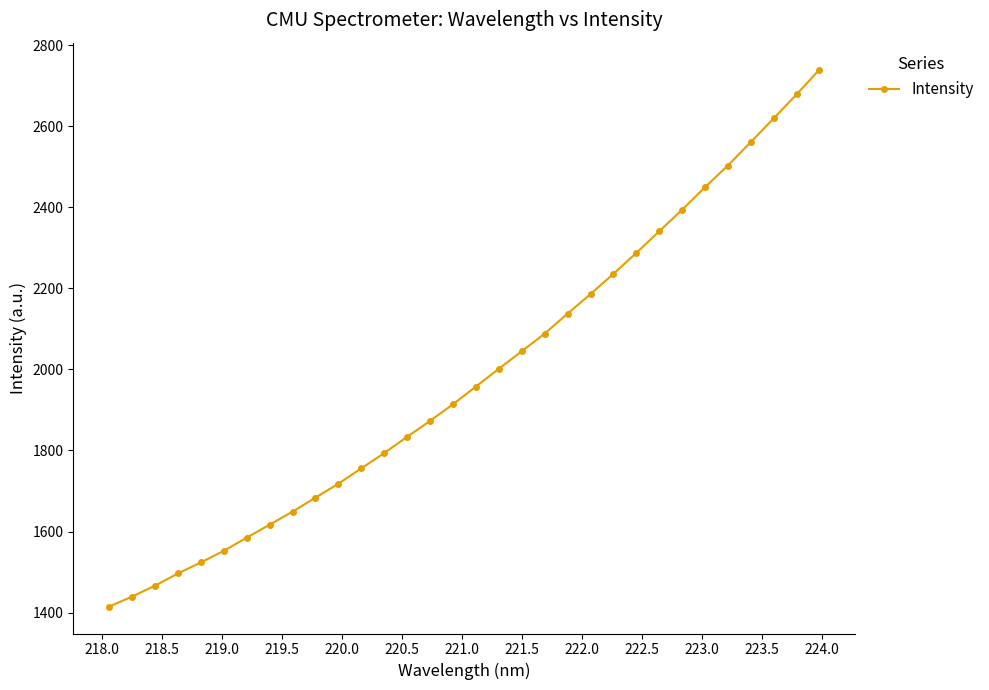

Reading right to left, what are all the values shown in this chart?

2739.8	2678.4	2619.2	2560.9	2503.0	2449.5	2393.9	2340.7	2287.4	2235.7	2185.8	2137.5	2088.4	2044.7	2001.7	1957.6	1914.0	1873.0	1833.8	1793.6	1755.9	1718.0	1683.7	1649.0	1616.9	1584.8	1552.4	1523.7	1496.5	1466.3	1439.4	1414.7